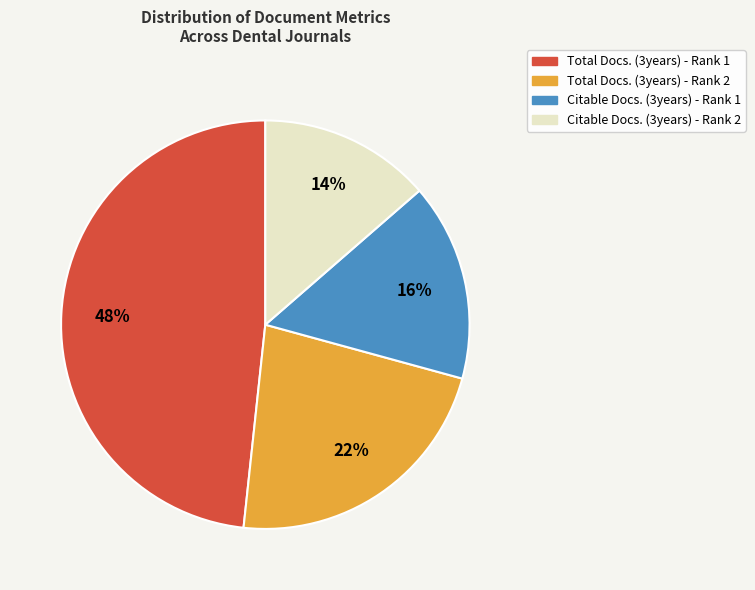

Does any single category account for the majority?

No